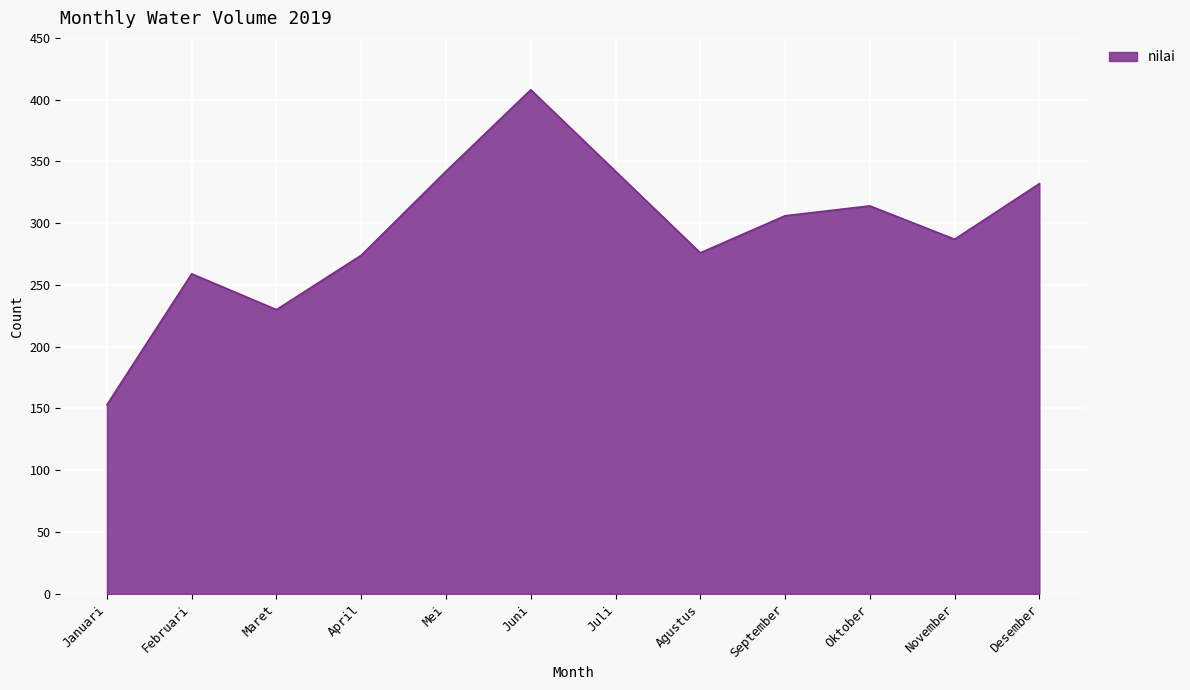

What is the approximate value at Oktober?

314